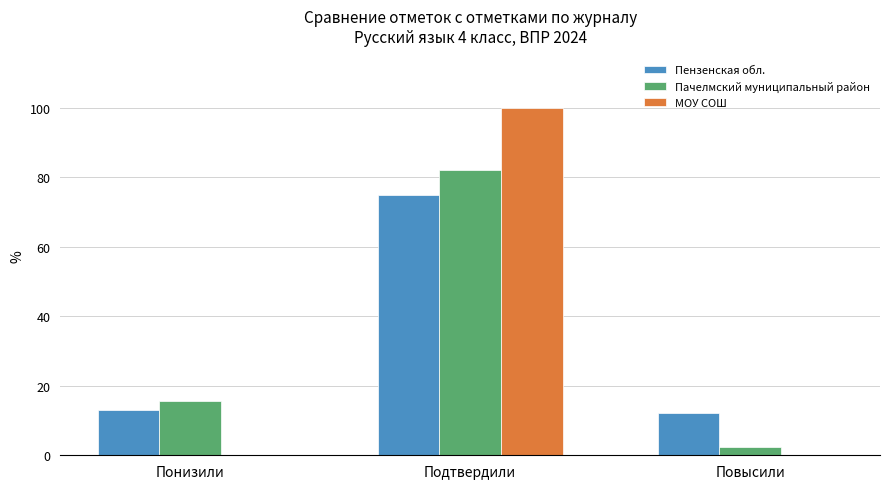

Which series changed the most between Подтвердили and Повысили?

МОУ СОШ